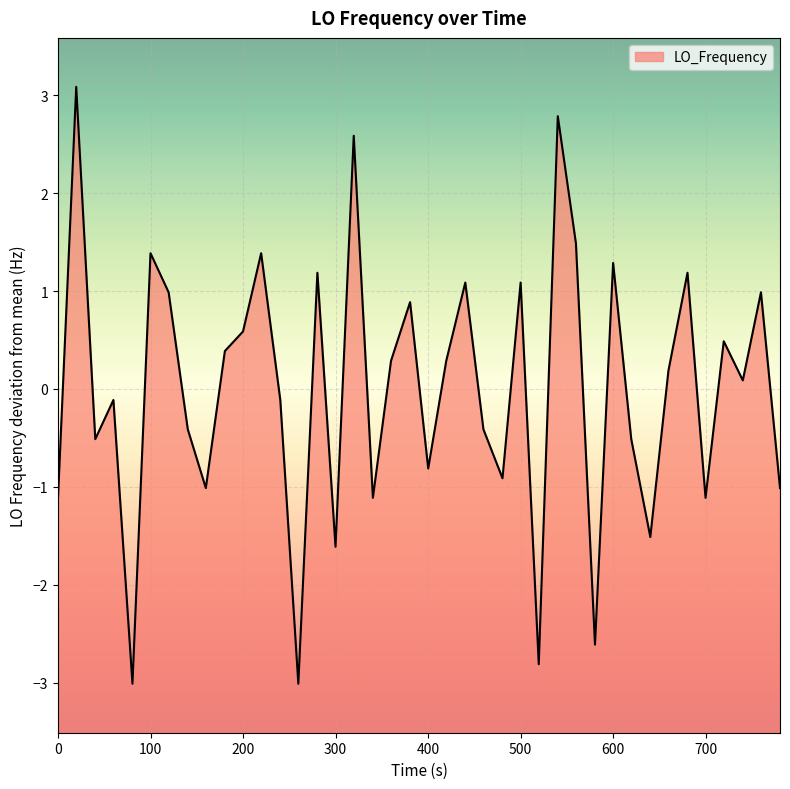

How many values are above zero?

21